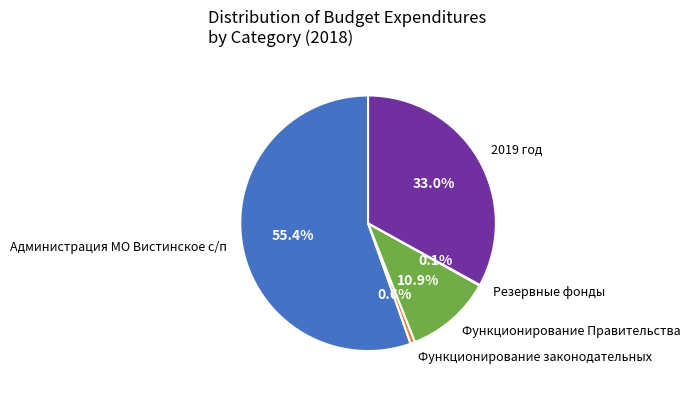

Which slice is the largest?

Администрация МО Вистинское с/п